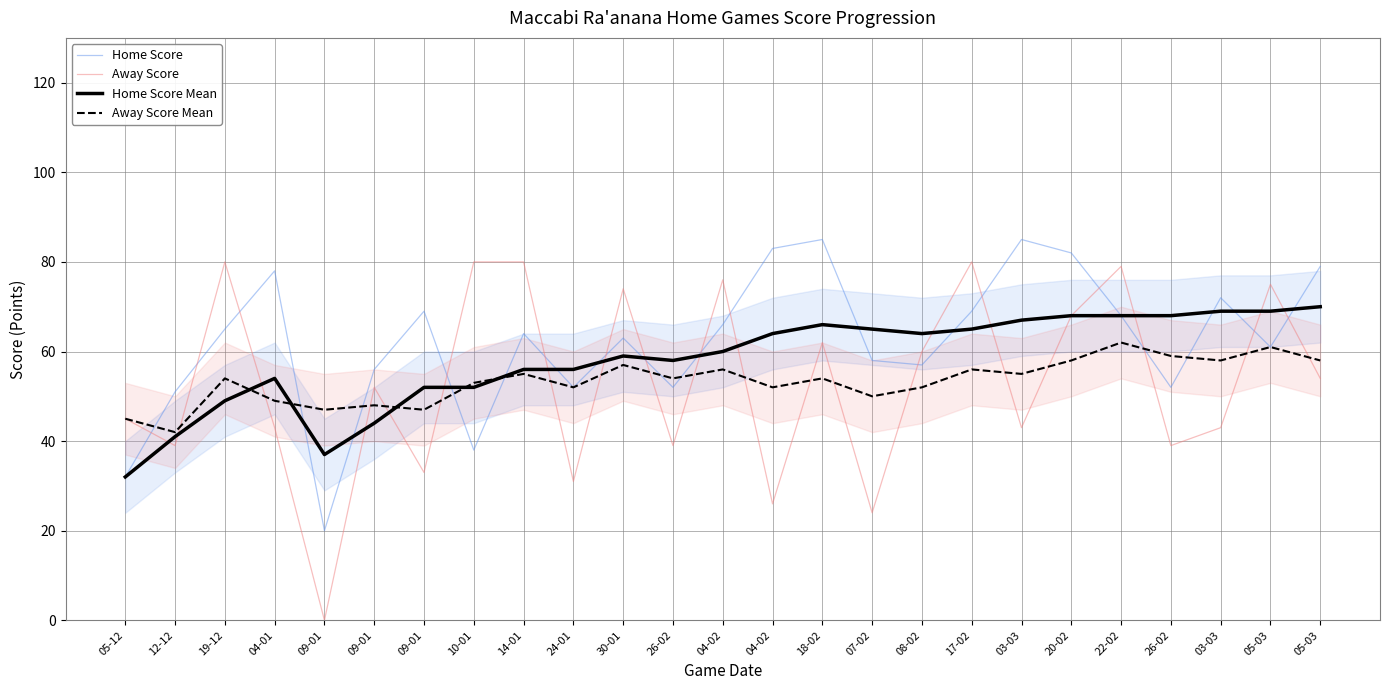

At which category is the sum across all series the highest?

22-02